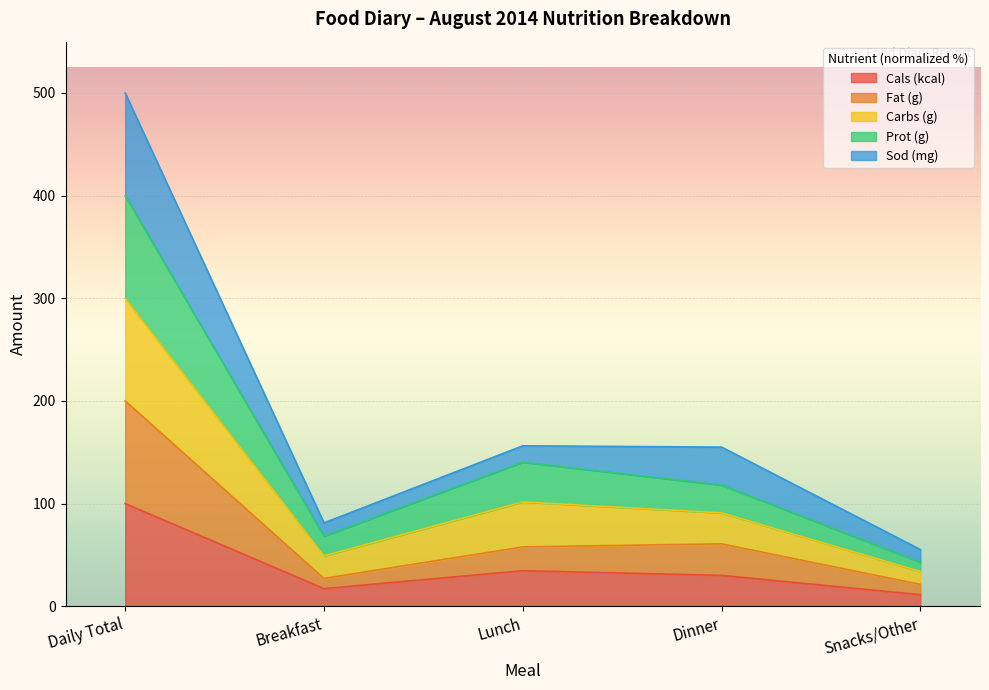

At how many categories does at least one series exceed 250?

1